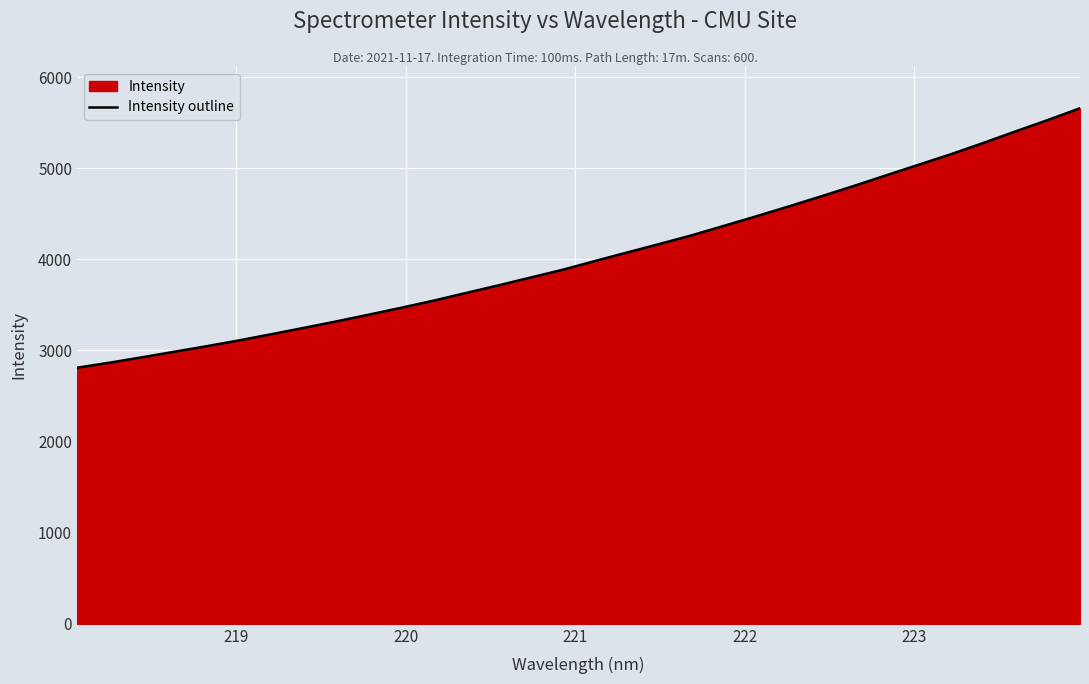

What is the difference between the maximum and minimum values?

2847.9